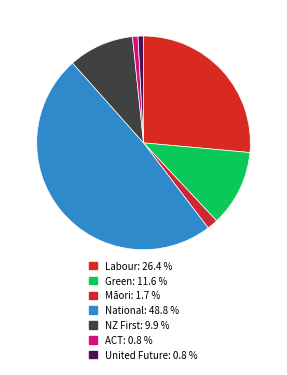

Is it true that Labour is 36% of the pie?

False